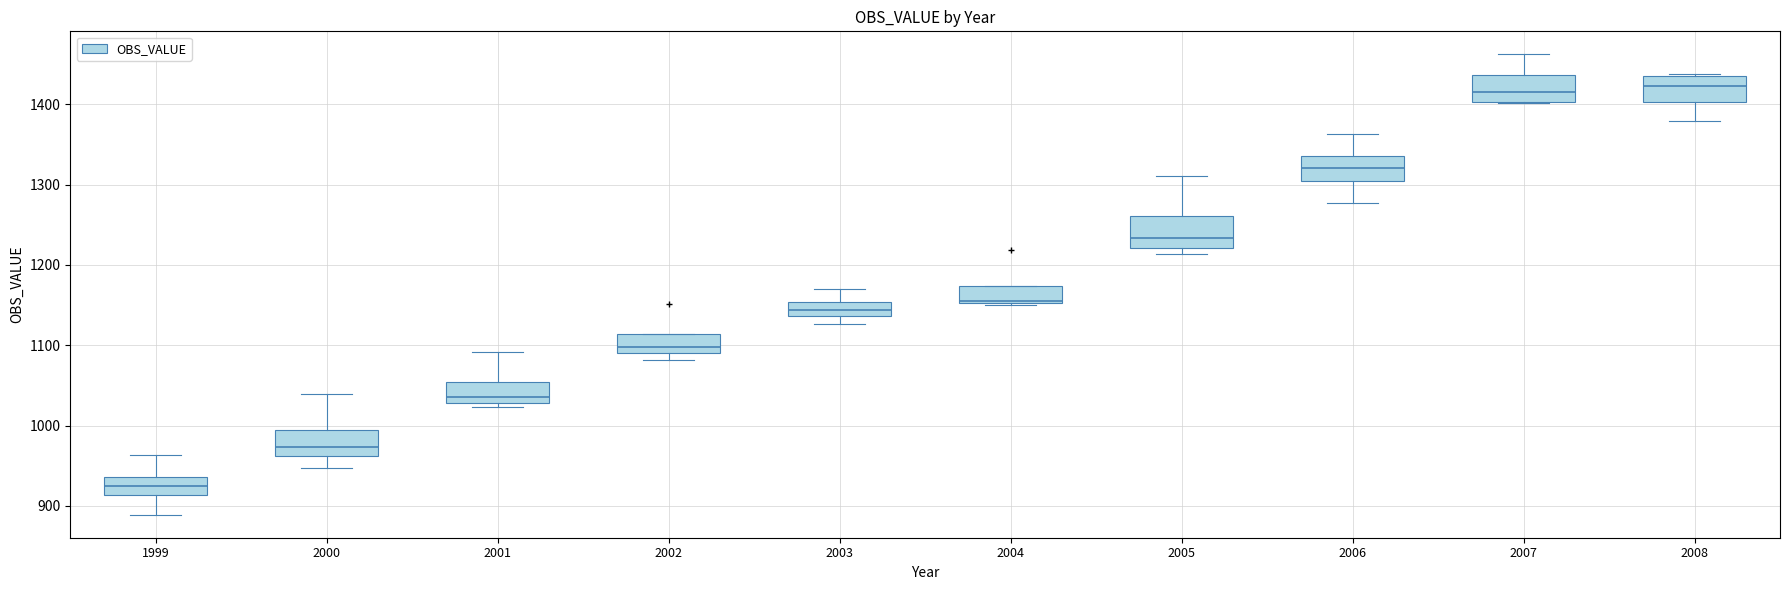

Reading left to right, transcribe this box plot: for each box, give where its median line is, the range the box spans, and where its two whiskers end, as read against the y-axis. The values are not printed on the chart, so give them approximately, as read against the axis.

1999: median 920, box 910 to 940, whiskers 890 to 960
2000: median 970, box 960 to 990, whiskers 950 to 1040
2001: median 1040, box 1030 to 1050, whiskers 1020 to 1090
2002: median 1100, box 1090 to 1110, whiskers 1080 to 1110
2003: median 1140 (inside the box), box 1140 to 1150, whiskers 1130 to 1170
2004: median 1160, box 1150 to 1170, whiskers 1150 to 1170
2005: median 1230, box 1220 to 1260, whiskers 1210 to 1310
2006: median 1320, box 1300 to 1340, whiskers 1280 to 1360
2007: median 1420, box 1400 to 1440, whiskers 1400 to 1460
2008: median 1420, box 1400 to 1430, whiskers 1380 to 1440